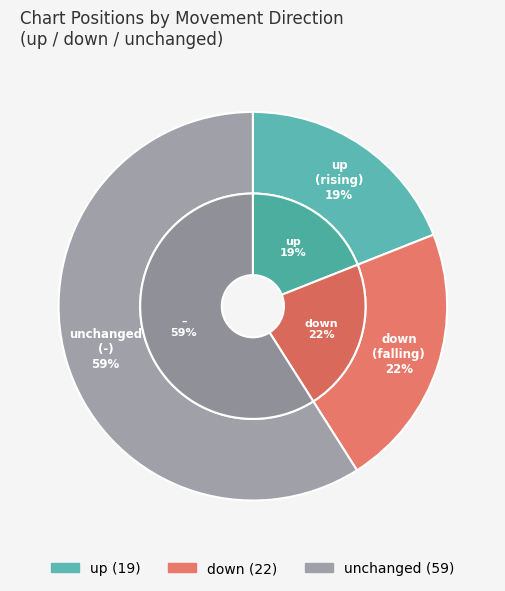

Which category has the biggest portion of the pie?

-